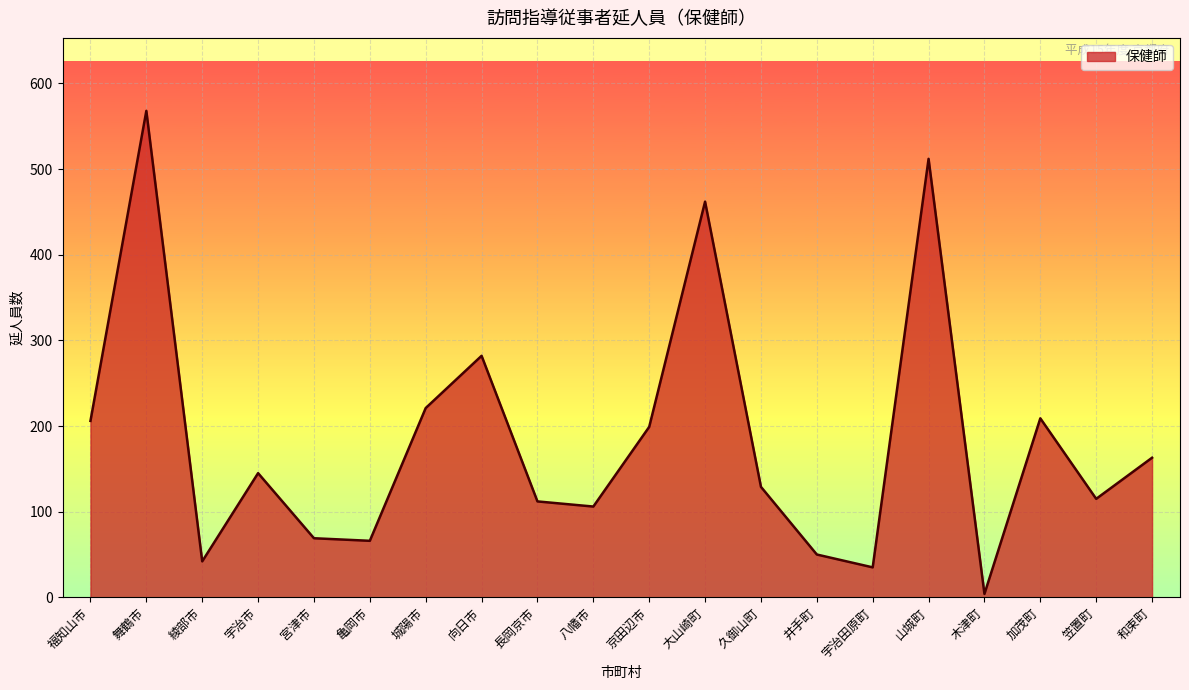

True or false: there are more than 2 points higher than both neighbors.

True